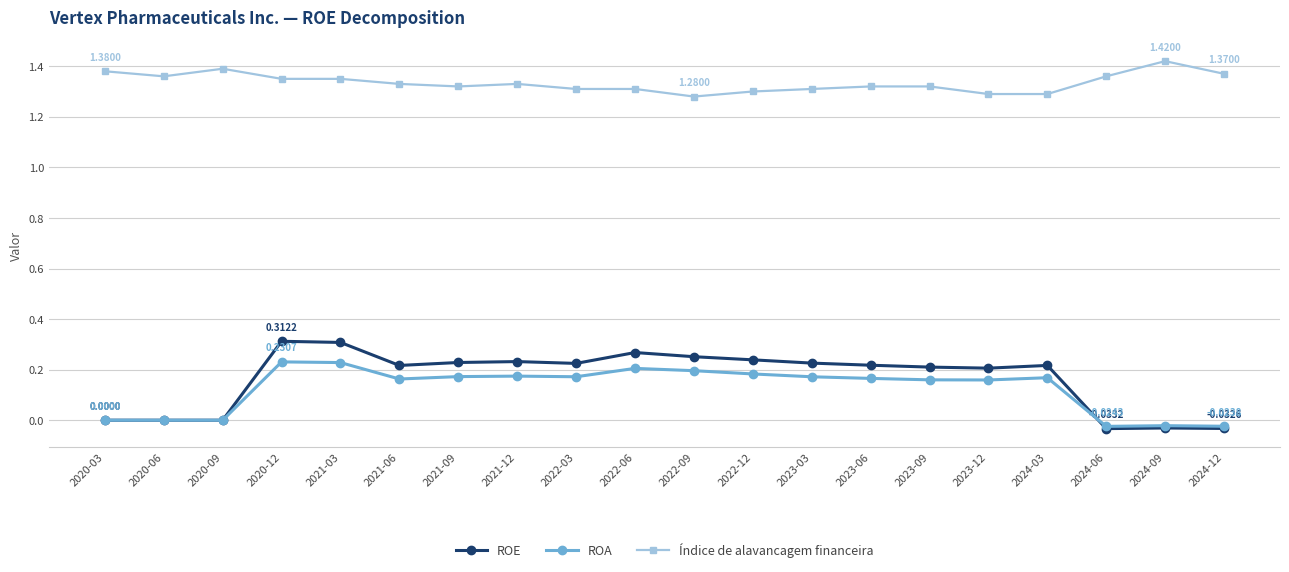

Is the value of ROA at 2020-03 greater than the value of Índice de alavancagem financeira at 2021-12?

No